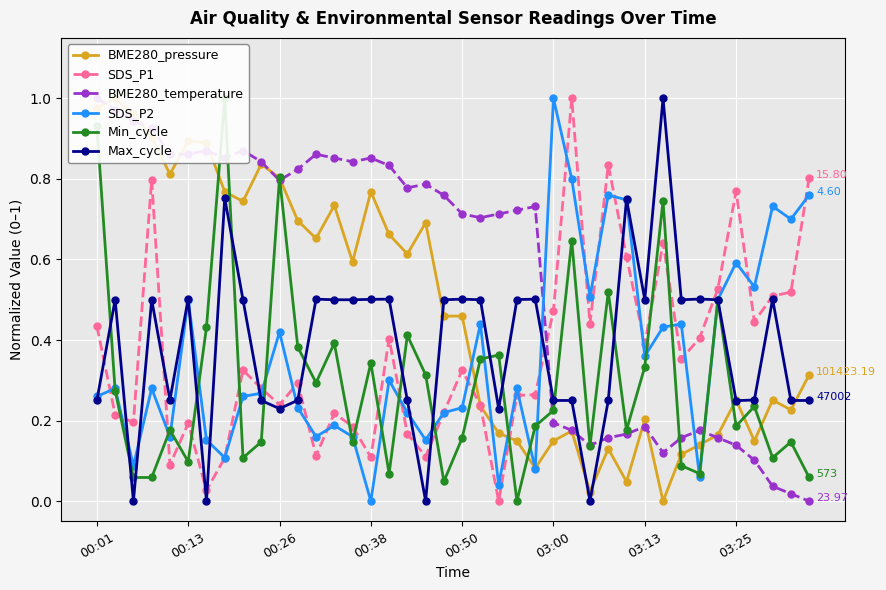

How many lines are shown in the chart?

6